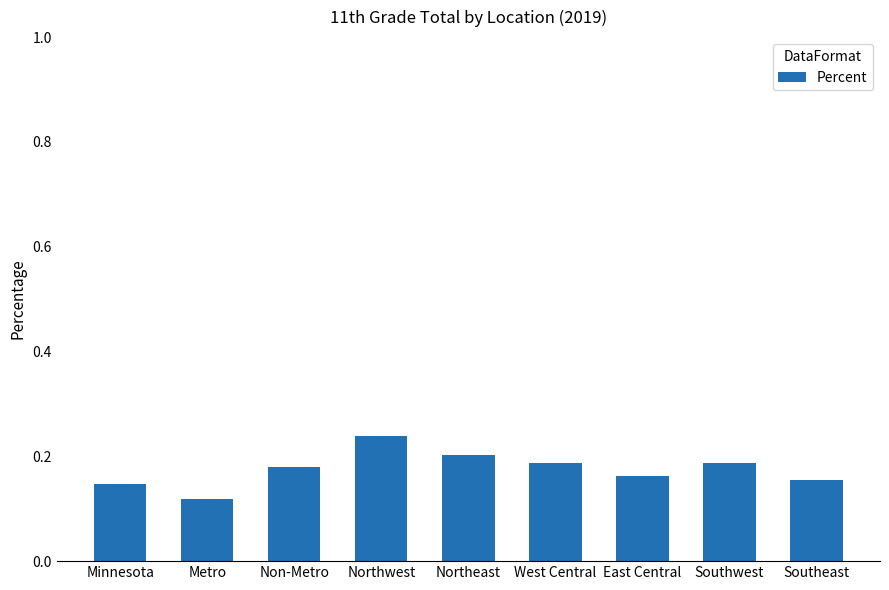

What is the label of the 8th bar from the left?

Southwest